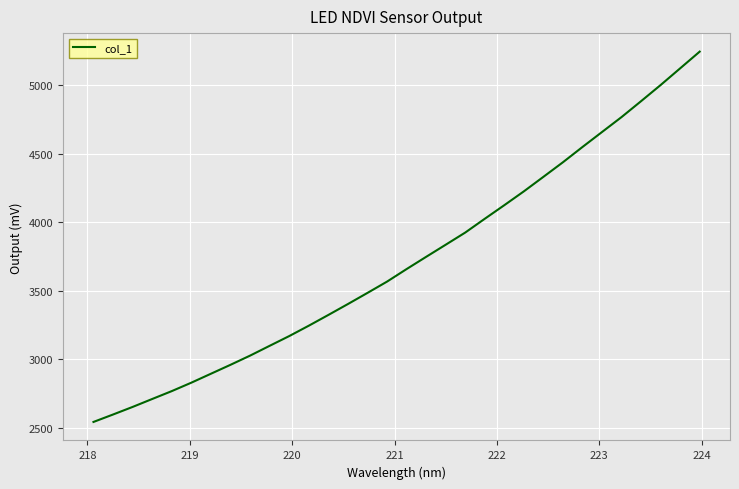

What is the maximum value shown in the chart?

5244.1